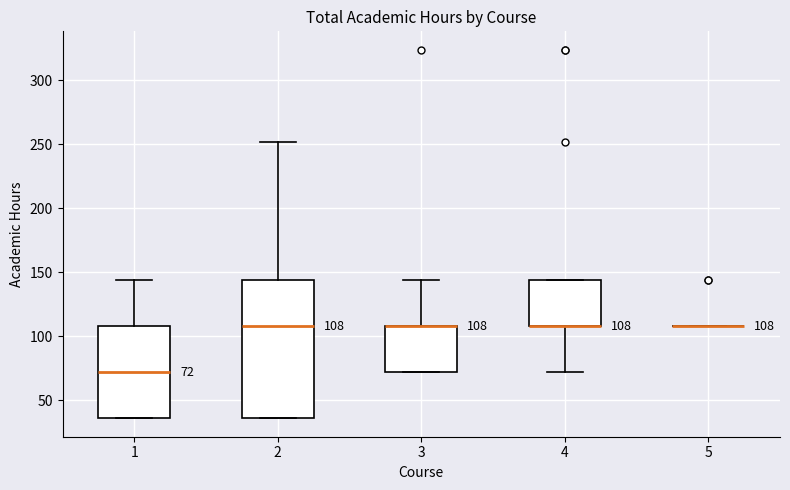

Which box is the tallest, from its lower edge to its upper edge?

2